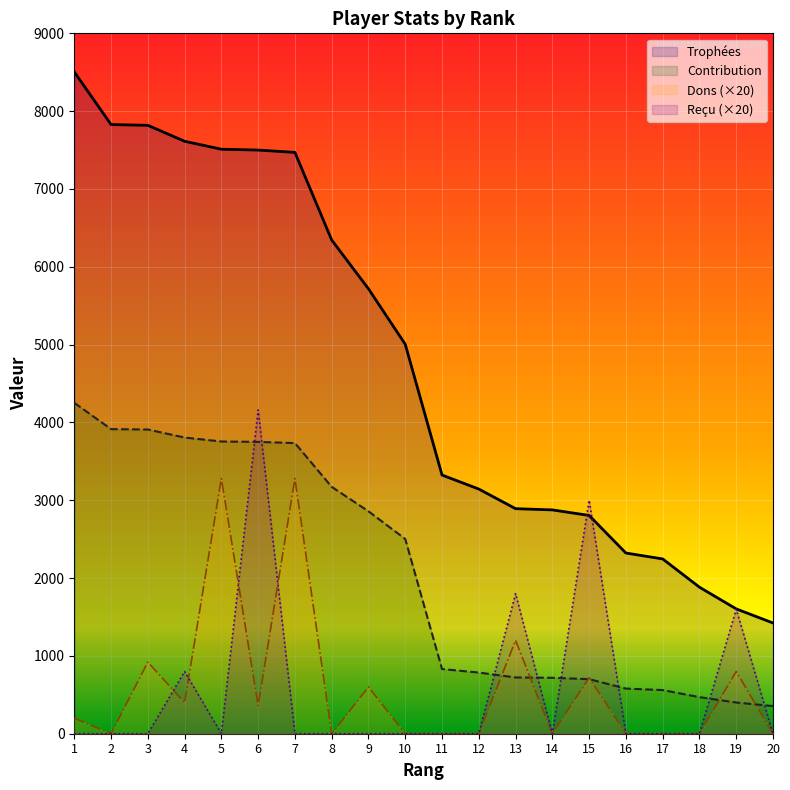

Reading left to right, list all the values displayed in this chart.

Trophées: 8504	7828	7818	7613	7511	7500	7470	6344	5717	5004	3324	3144	2892	2876	2805	2322	2246	1883	1604	1423
Contribution: 4252	3914	3909	3806	3755	3750	3735	3172	2858	2502	831	786	723	719	701	580	561	470	401	355
Dons: 200	0	920	400	3280	360	3280	0	600	0	0	0	1200	0	720	0	0	0	800	0
Reçu: 0	0	0	800	0	4160	0	0	0	0	0	0	1800	0	3000	0	0	0	1600	0